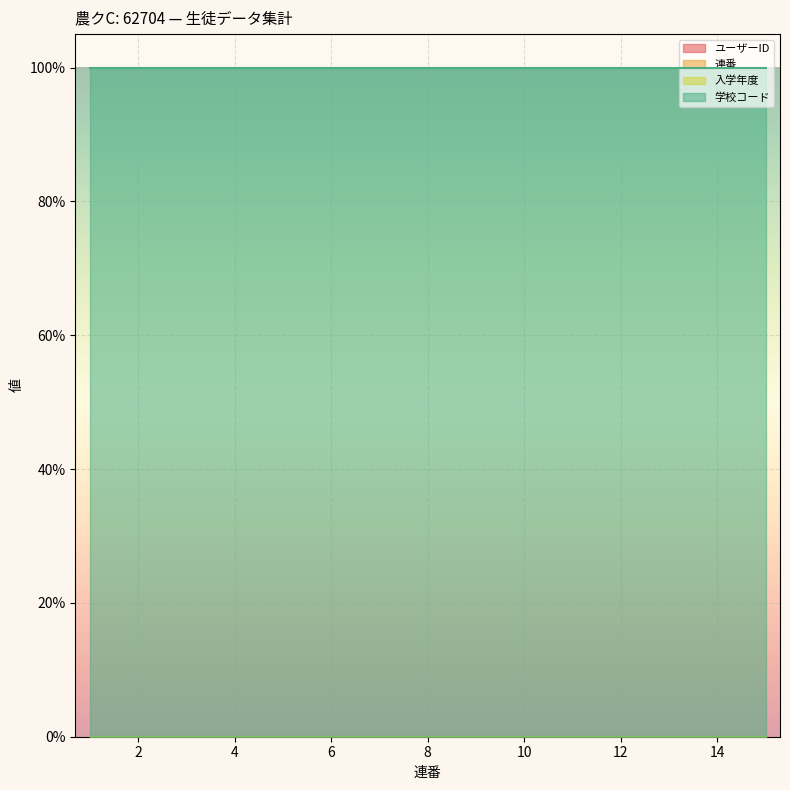

True or false: ユーザーID has a value of 0.0 at 12.

False